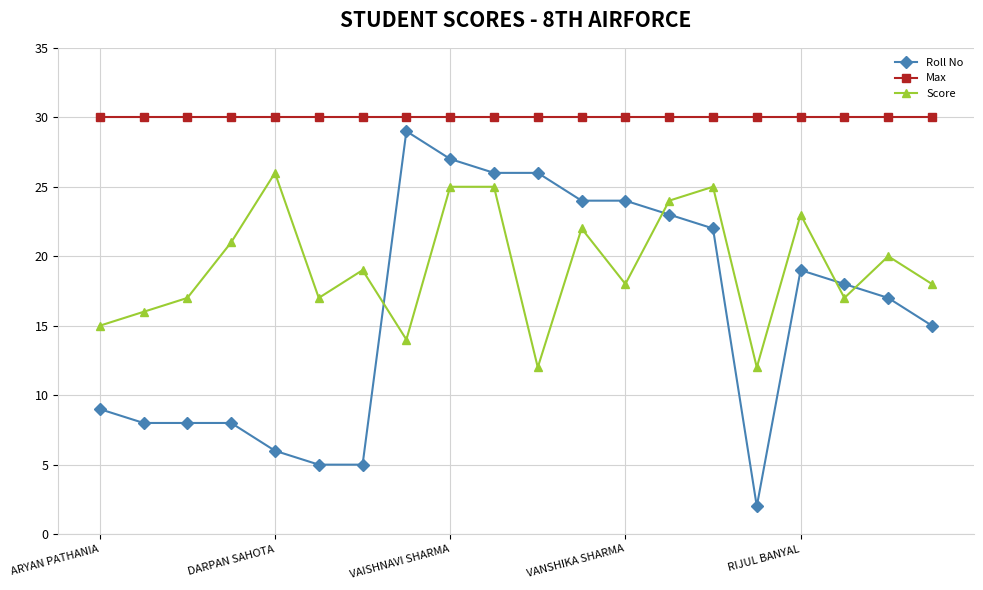

Rank the series by their maximum value, from lowest to highest.

Score, Roll No, Max